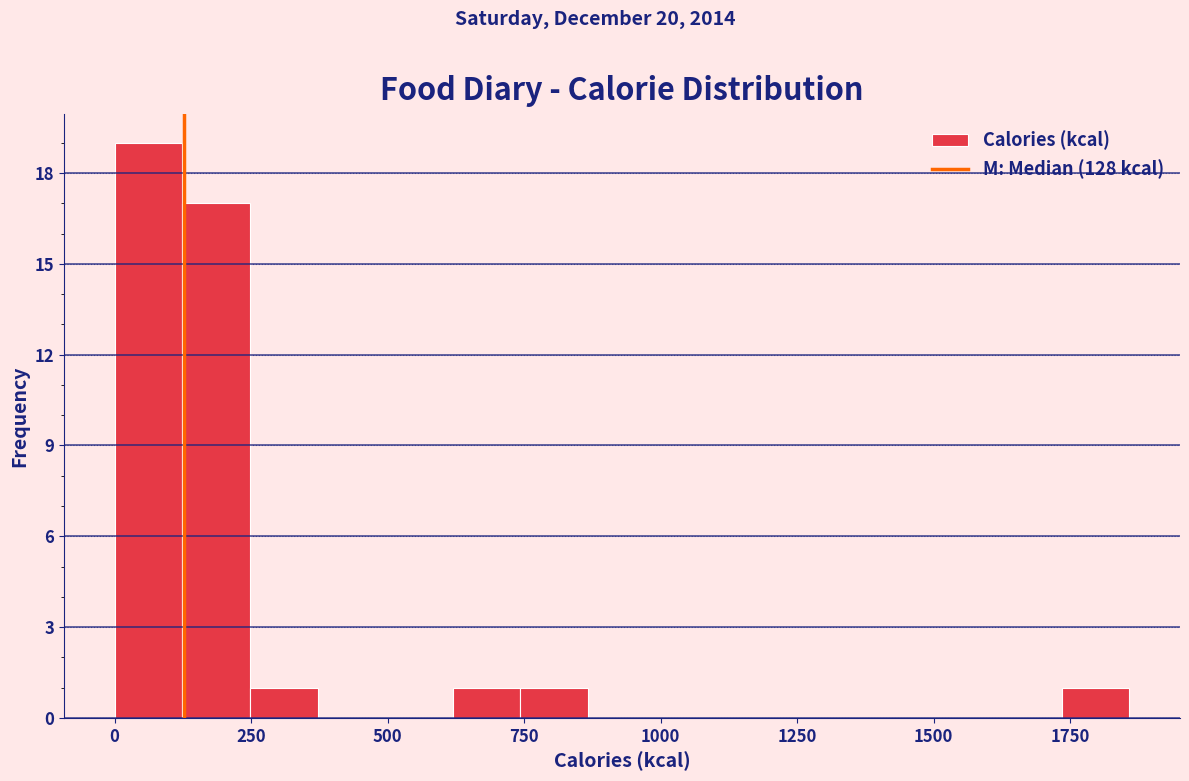

Read against the x-axis, roughly where is the centre of the tallest bar?

50